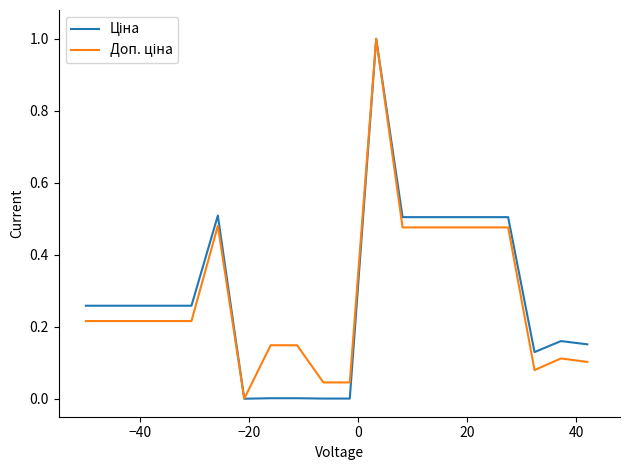

What is the greatest value displayed?

1.0